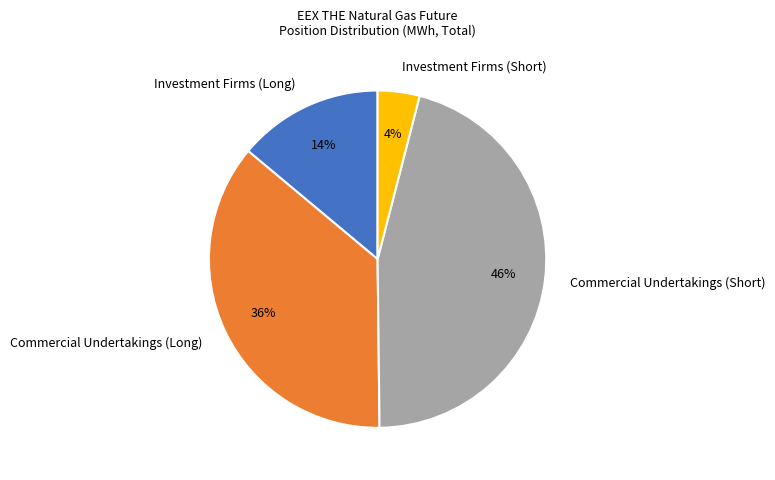

Between Commercial Undertakings (Long) and Investment Firms (Short), which is larger?

Commercial Undertakings (Long)